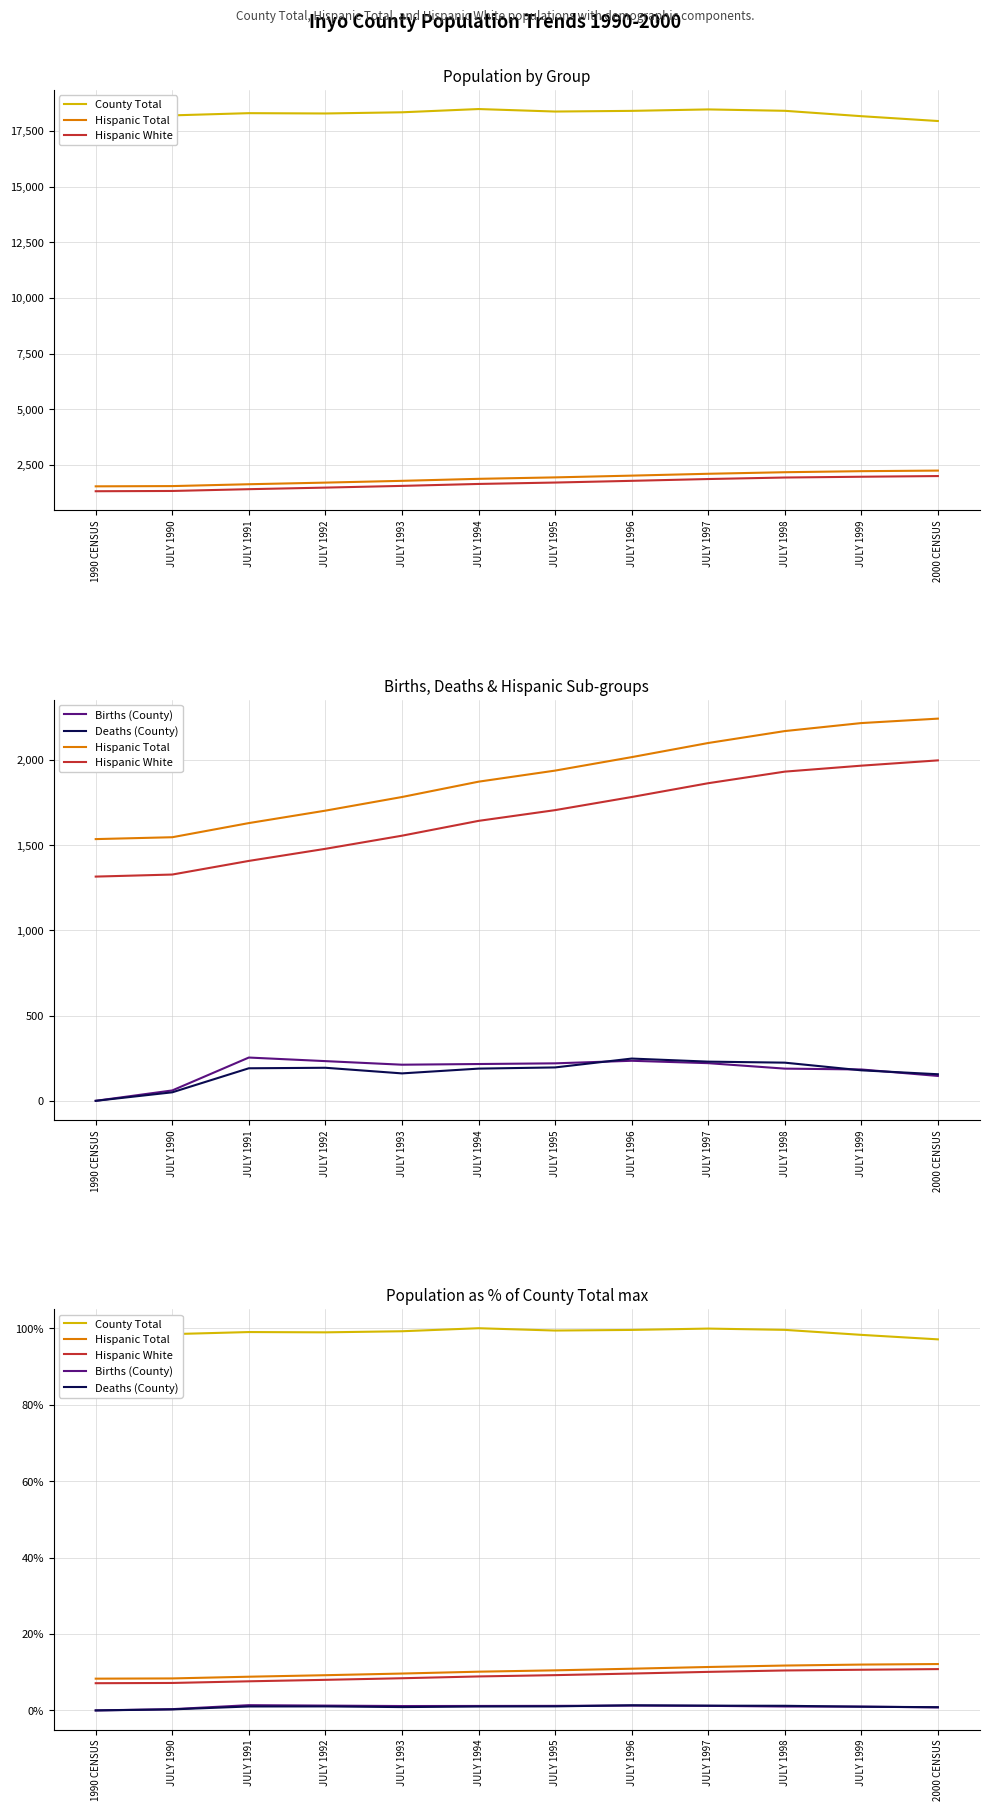

Between JULY 1991 and JULY 1997, which series saw the biggest shift?

Hispanic Total